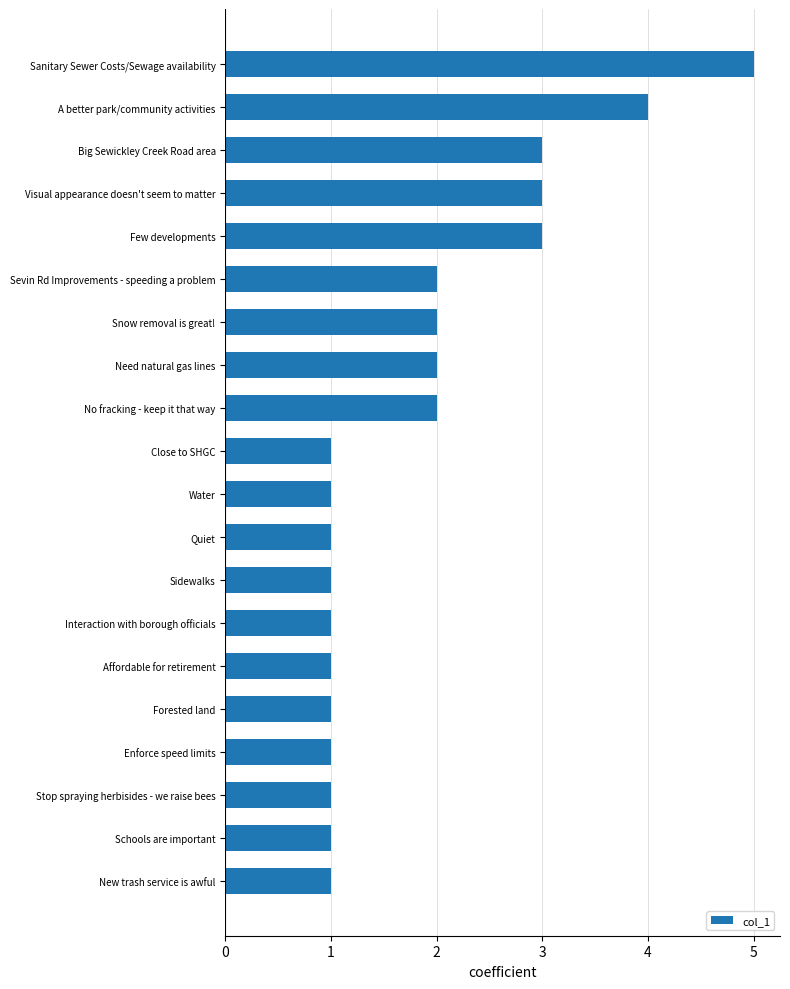

What is the sum of the values at No fracking - keep it that way and Snow removal is great!?

4